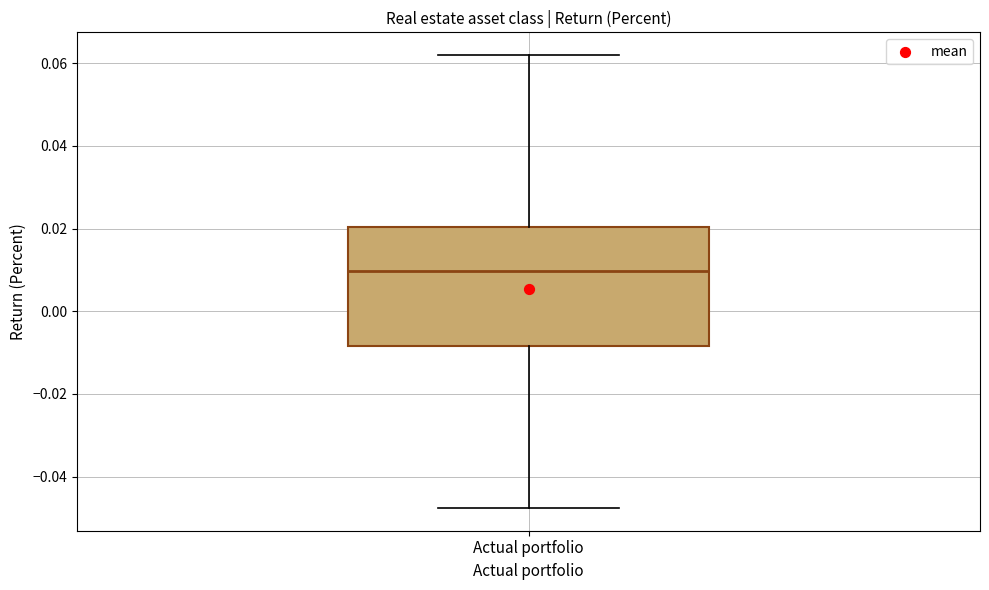

Where is the lower edge of the box for Actual portfolio on the y-axis? The values are not printed on the chart, so give them approximately, as read against the axis.

-0.008